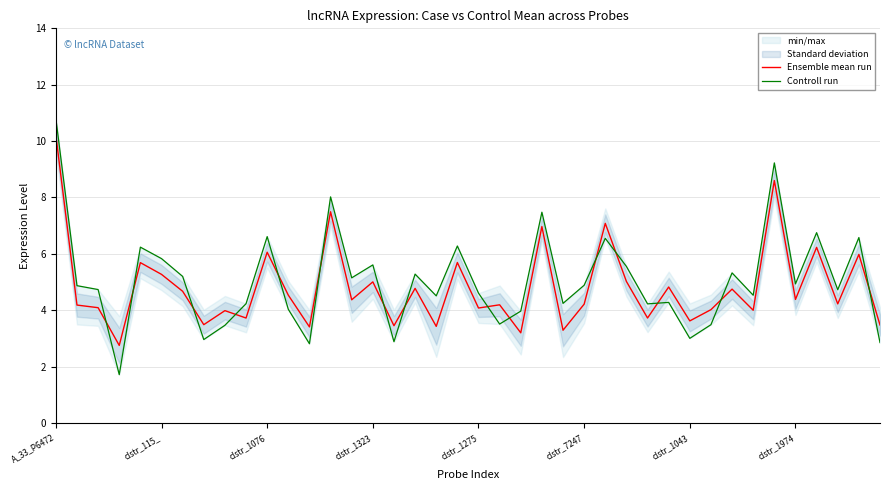

Does the chart display data point markers on the line(s)?

No